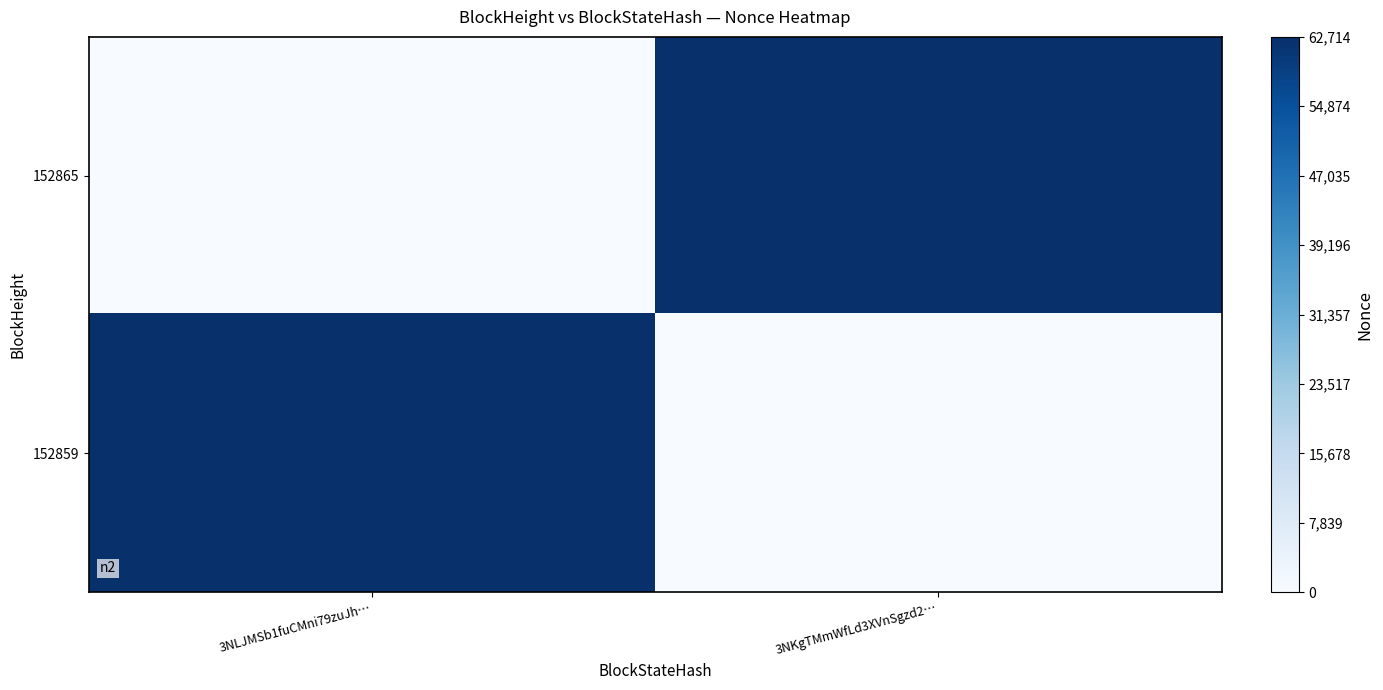

Reading left to right, transcribe all the data shown in this chart.

152865: 3NLJMSb1fuCMni79zuJh…=0	3NKgTMmWfLd3XVnSgzd2…=62714
152859: 3NLJMSb1fuCMni79zuJh…=62714	3NKgTMmWfLd3XVnSgzd2…=0